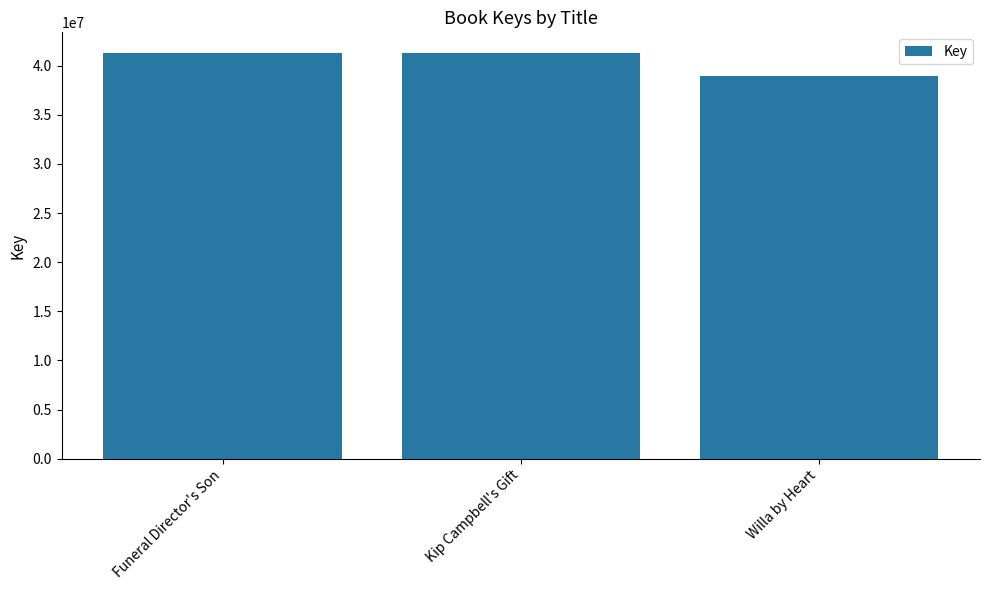

True or false: the data shows 52497936 at Willa by Heart.

False